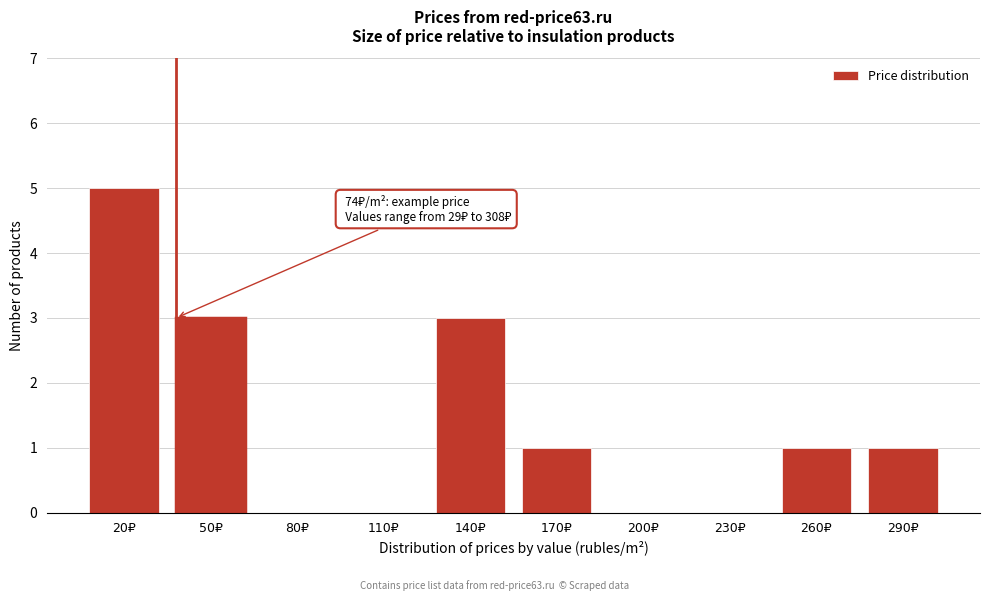

What is the sum of all values?

14